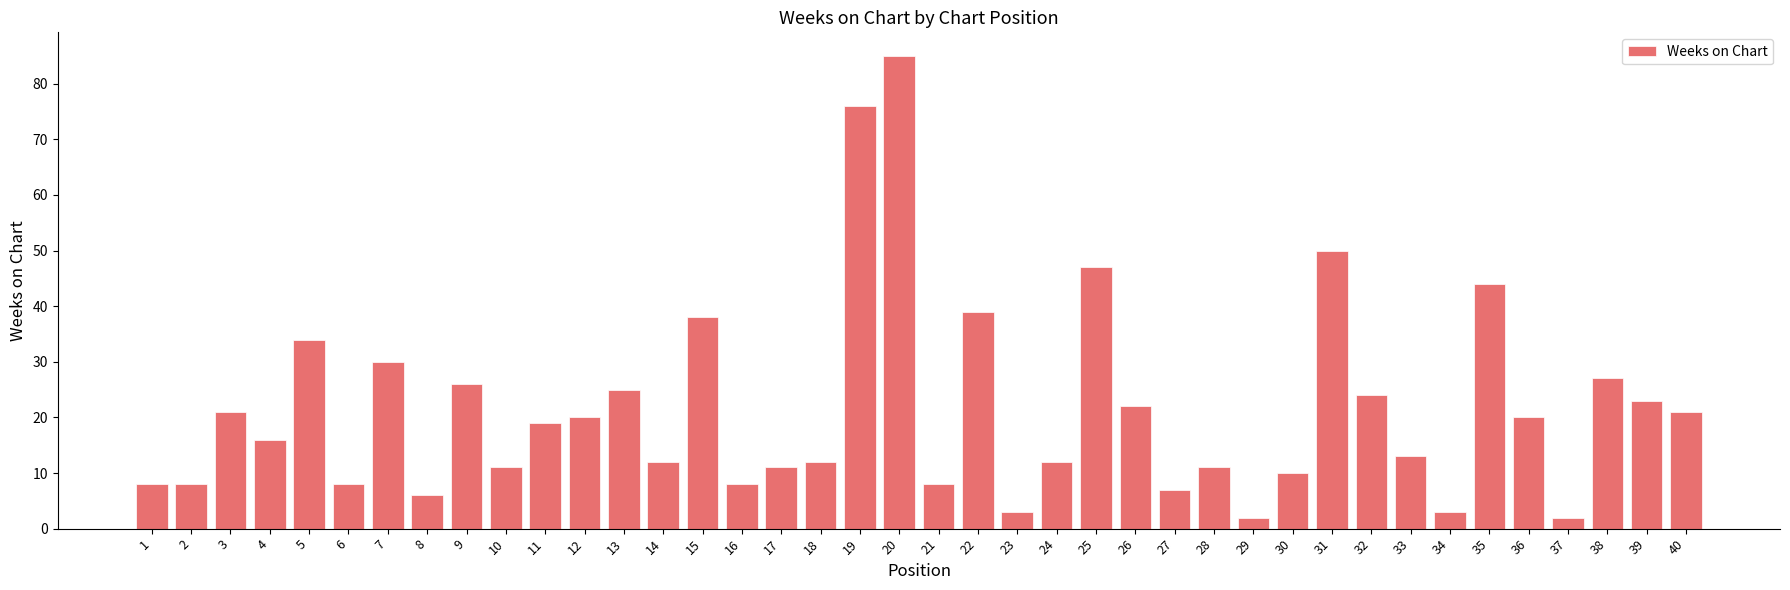

Where does the data first go above 19?

3